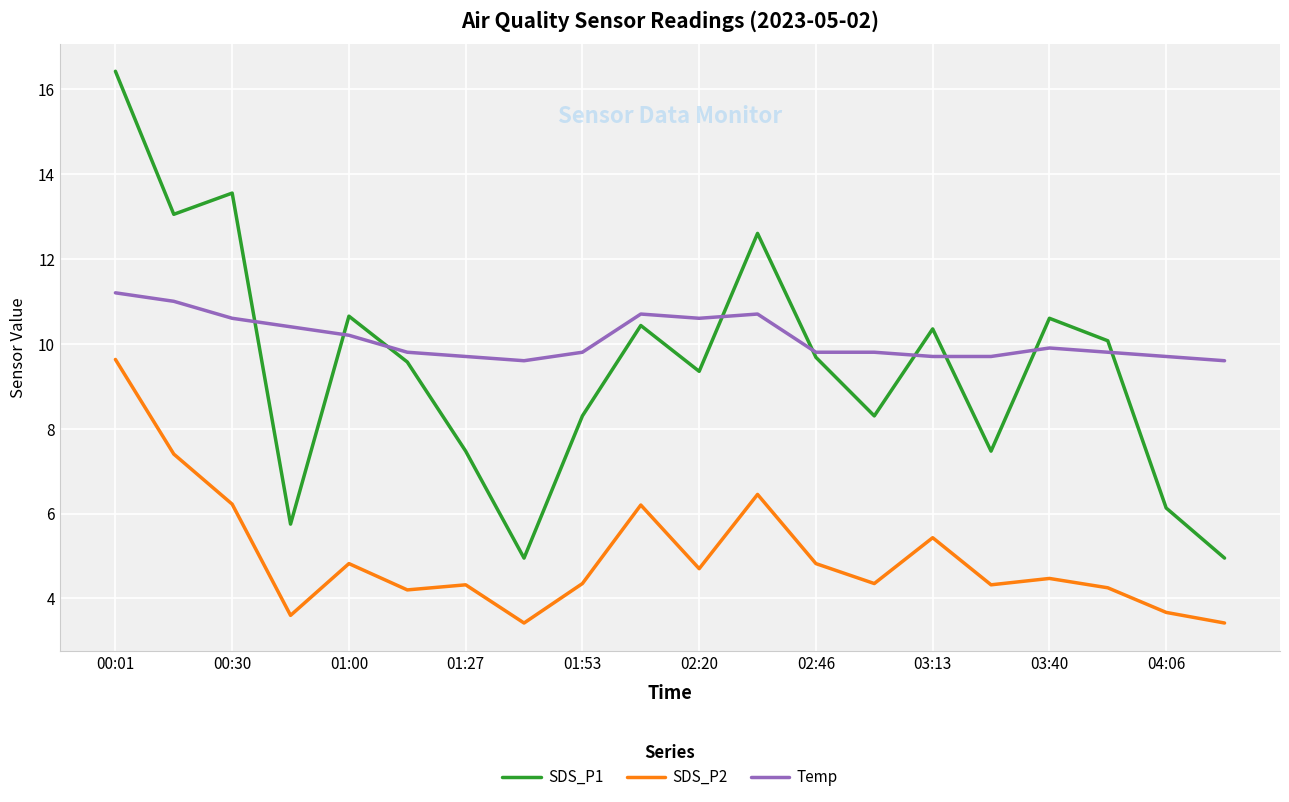

True or false: Temp and SDS_P2 intersect in this chart.

False